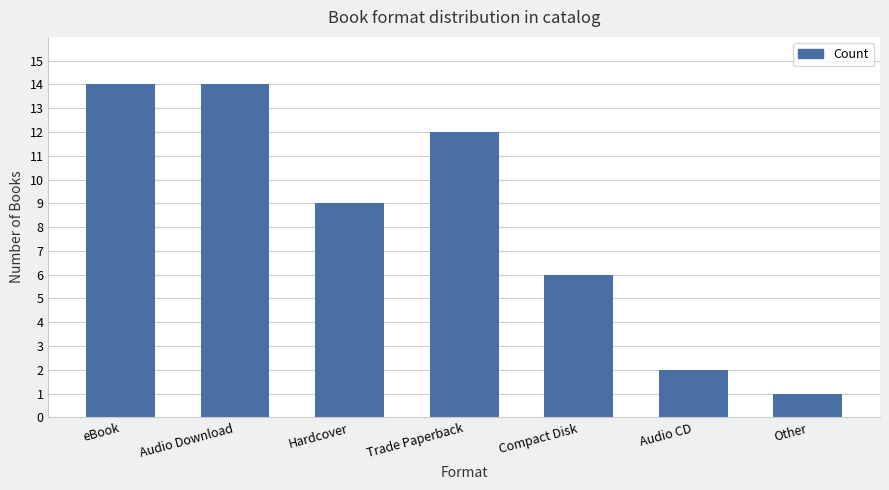

At which label is the value closest to 7?

Compact Disk